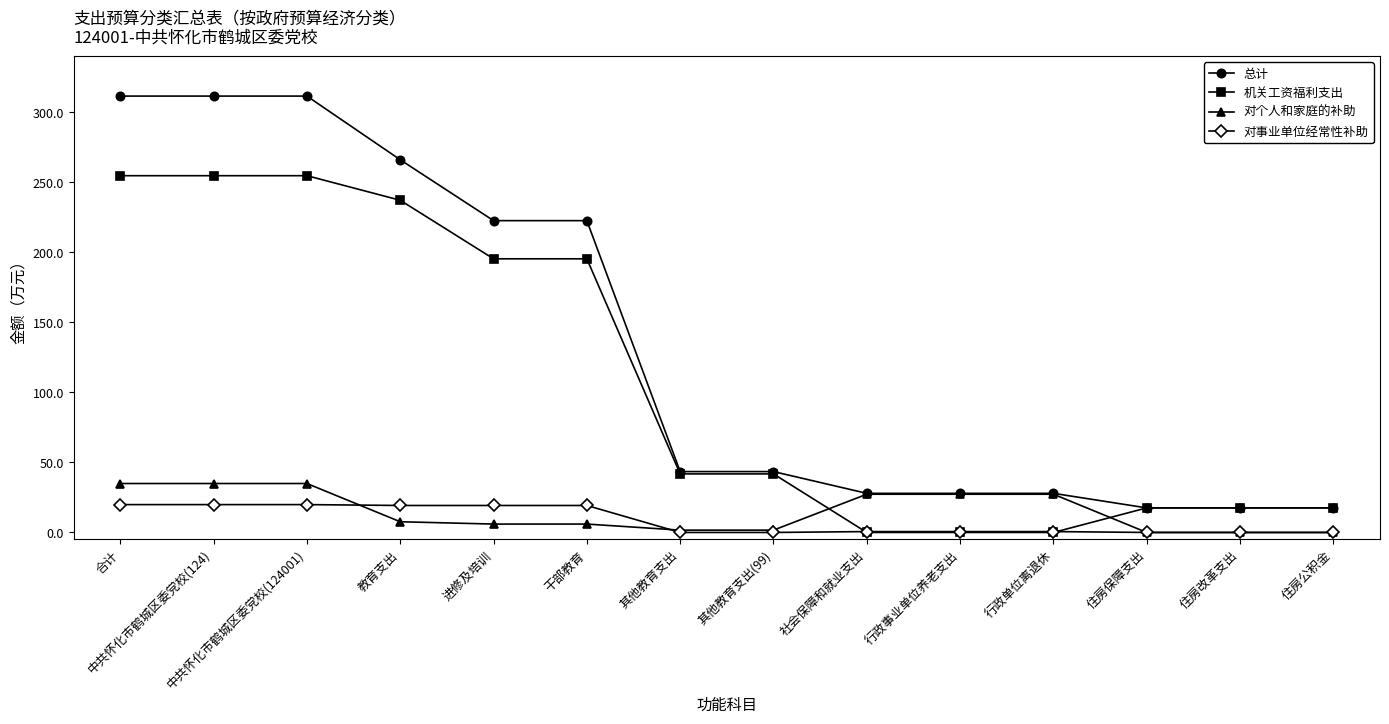

List the series in order of their peak value, highest first.

总计, 机关工资福利支出, 对个人和家庭的补助, 对事业单位经常性补助